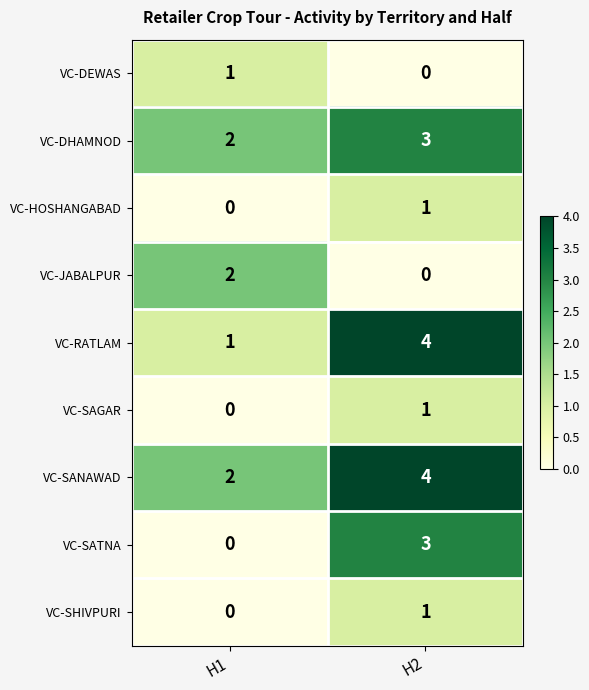

True or false: VC-JABALPUR has a value of 2 at H1.

True